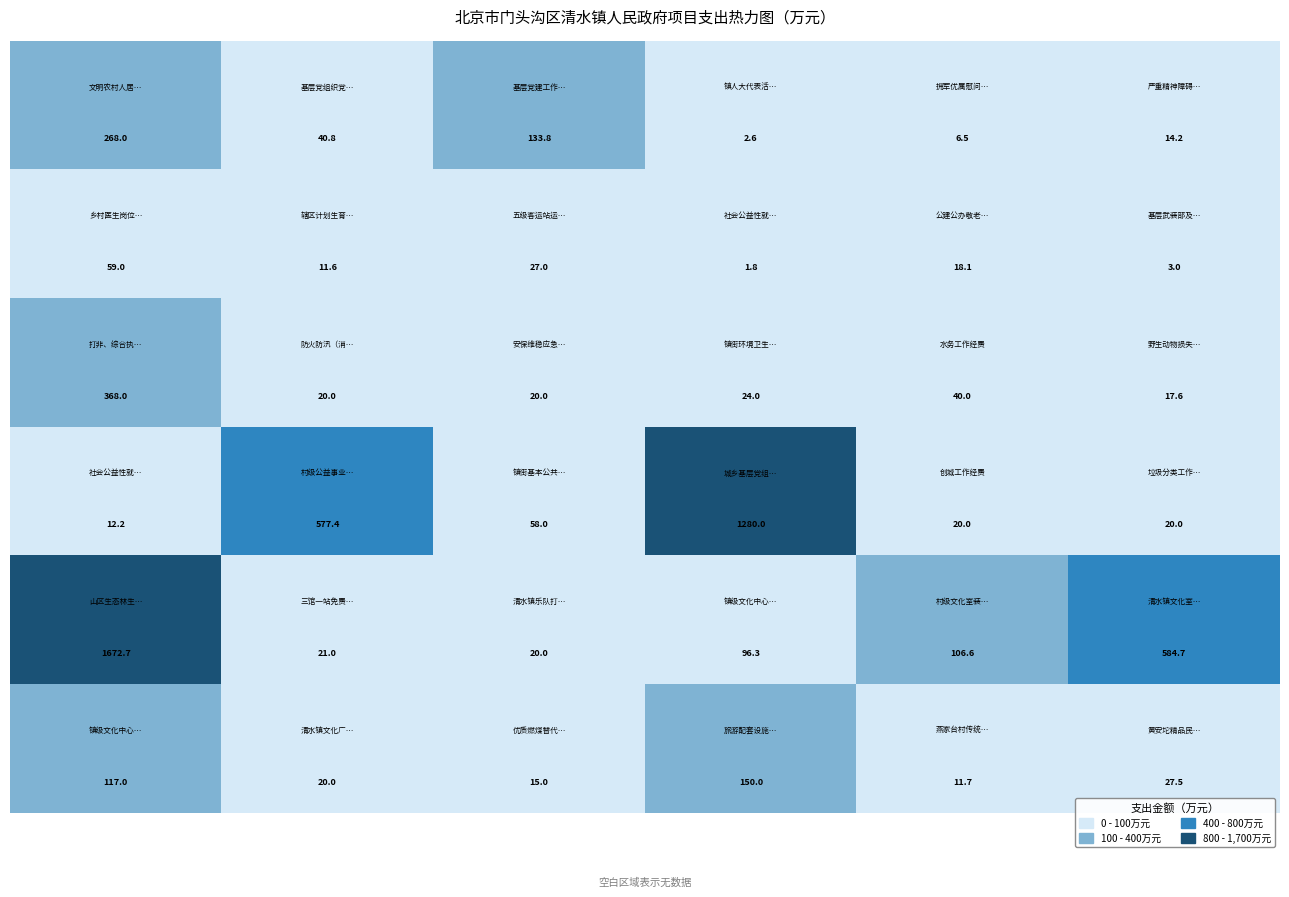

What is the maximum value shown in the chart?

1672.7